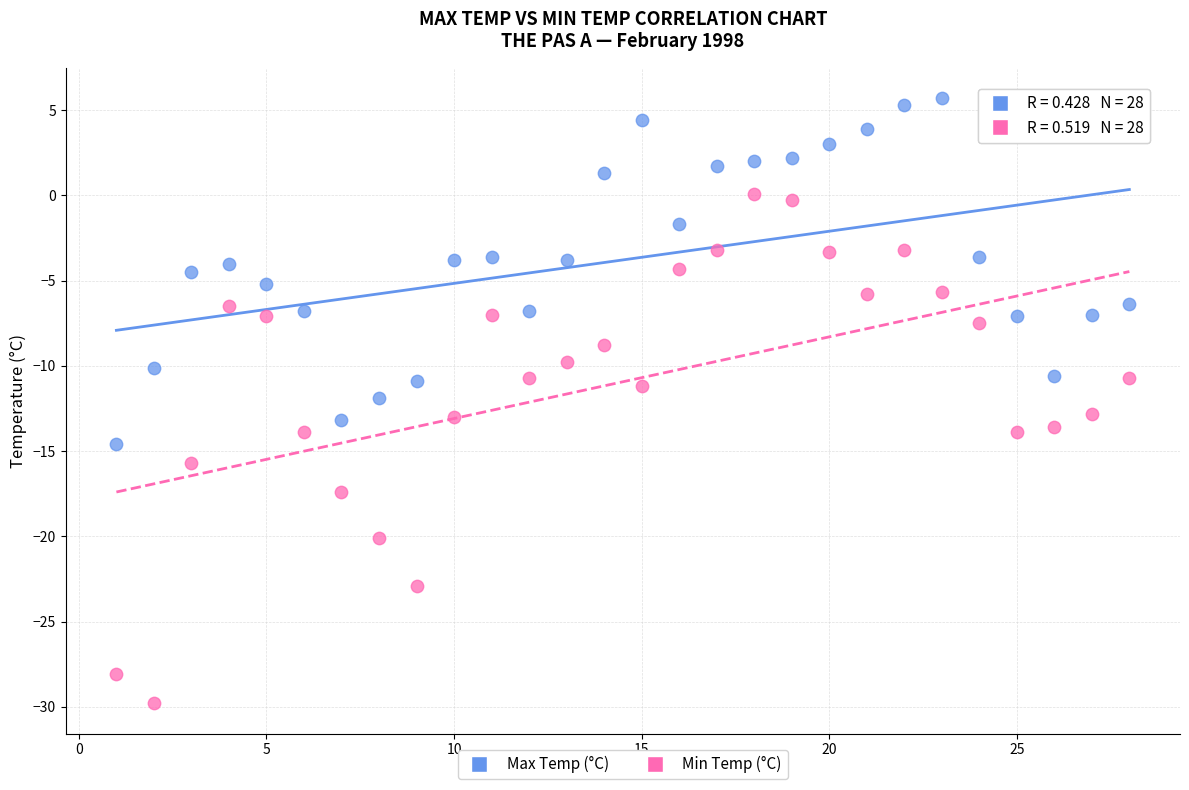

Which series reaches the minimum Y coordinate?

Min Temp (°C)